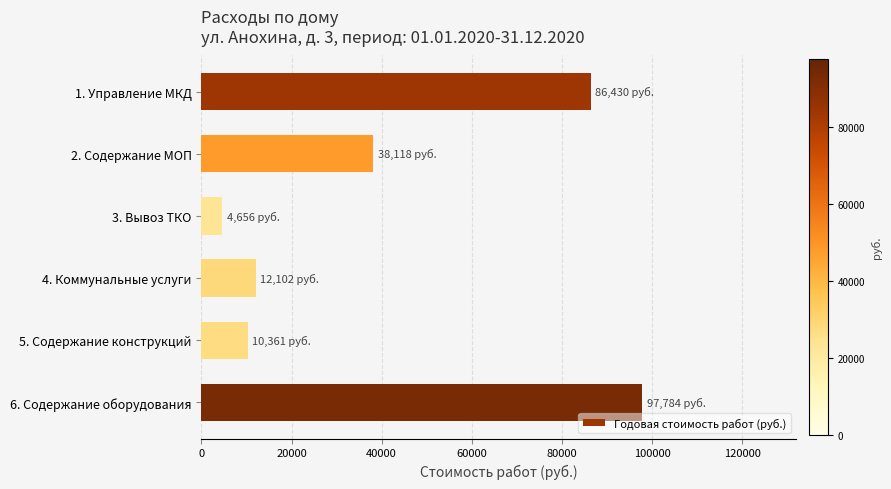

What is the minimum value shown in the chart?

4656.2